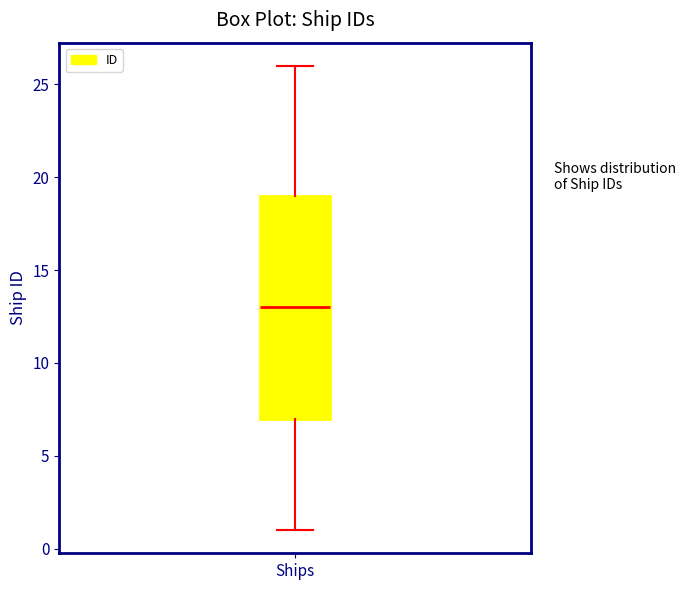

Transcribe this box plot: give where the median line is, the range the box spans, and where the two whiskers end, as read against the y-axis. The values are not printed on the chart, so give them approximately, as read against the axis.

median 13, box 7 to 19, whiskers 1 to 26